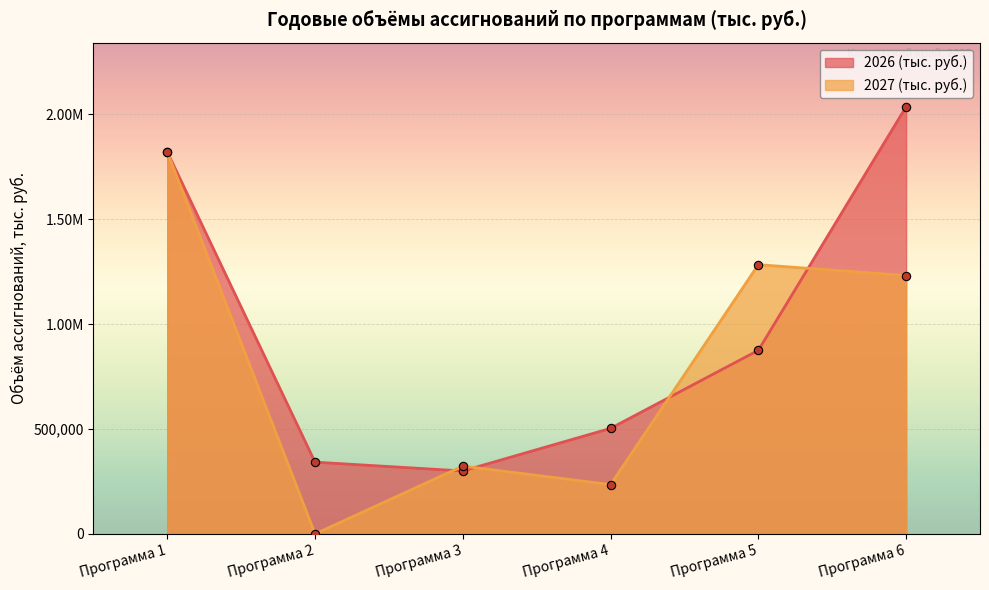

How many lines are shown in the chart?

2